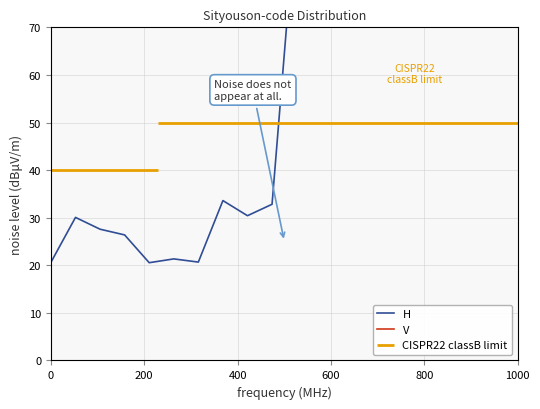

What is the difference between the maximum and minimum values in the H series?

90.6